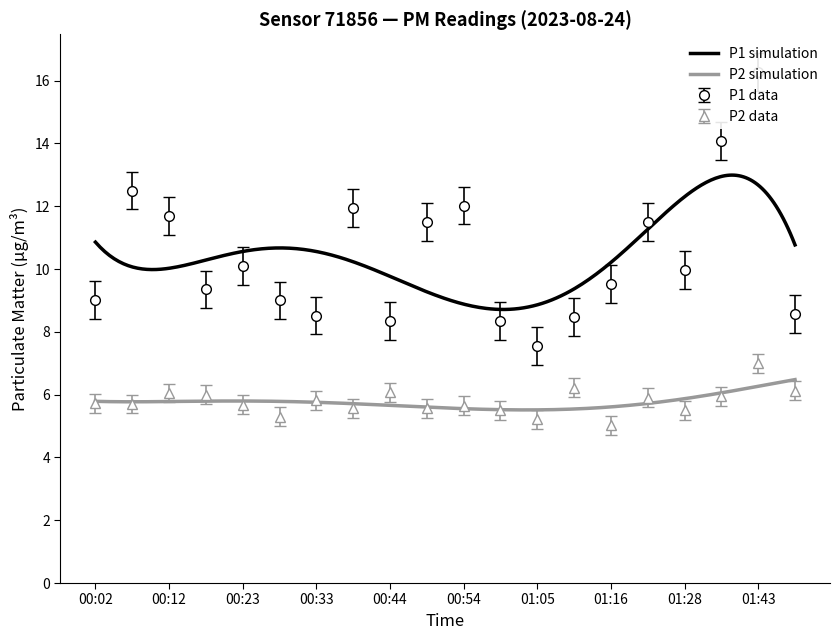

Count the number of categories in the chart.

20